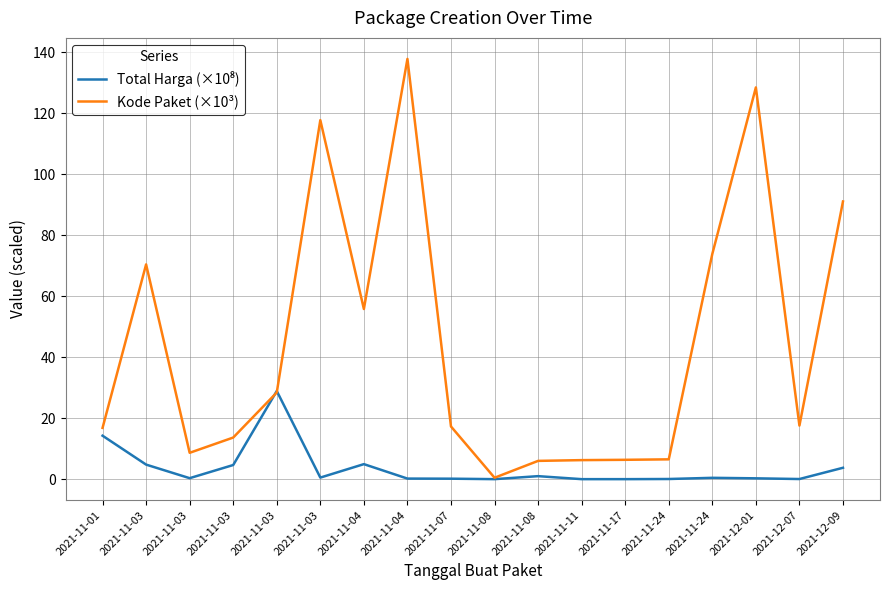

Is this an area chart (filled region under the line)?

No